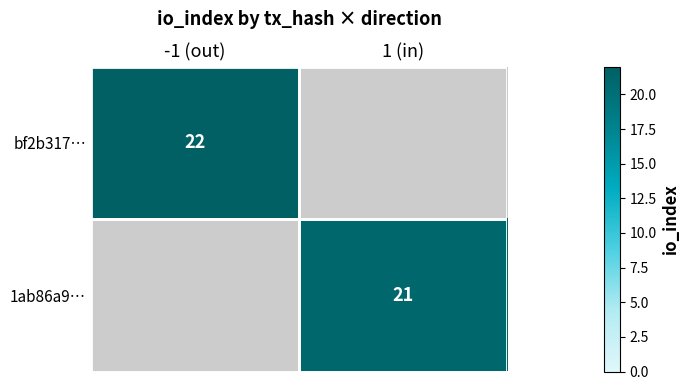

The value of bf2b317… at -1 (out) is 14. True or false?

False